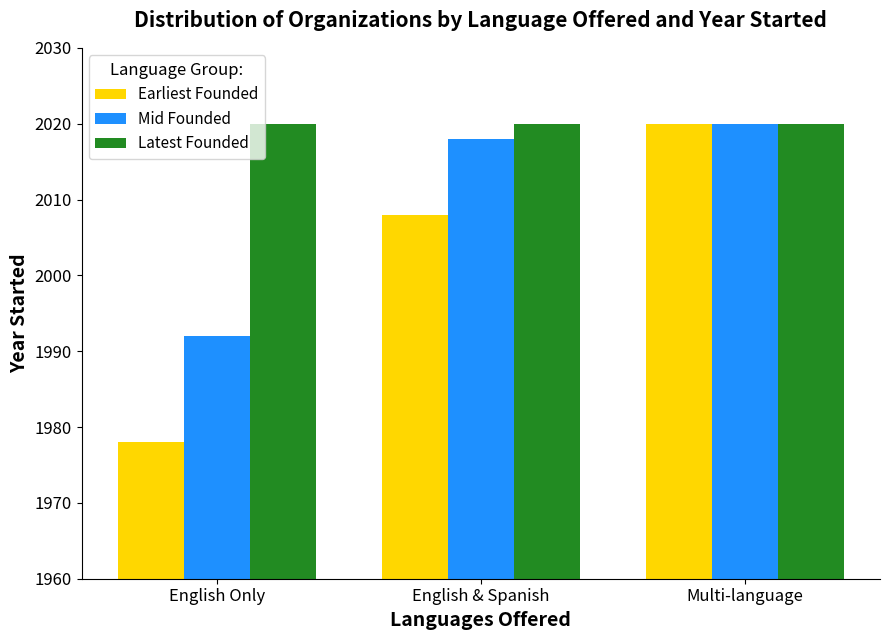

Count the number of data series in this chart.

3